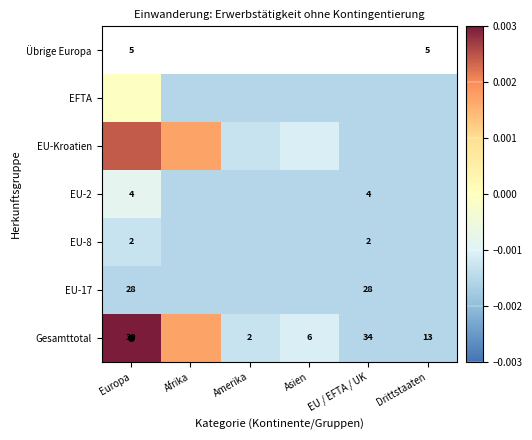

True or false: EU-17 has a value of -0.0 at Europa.

True